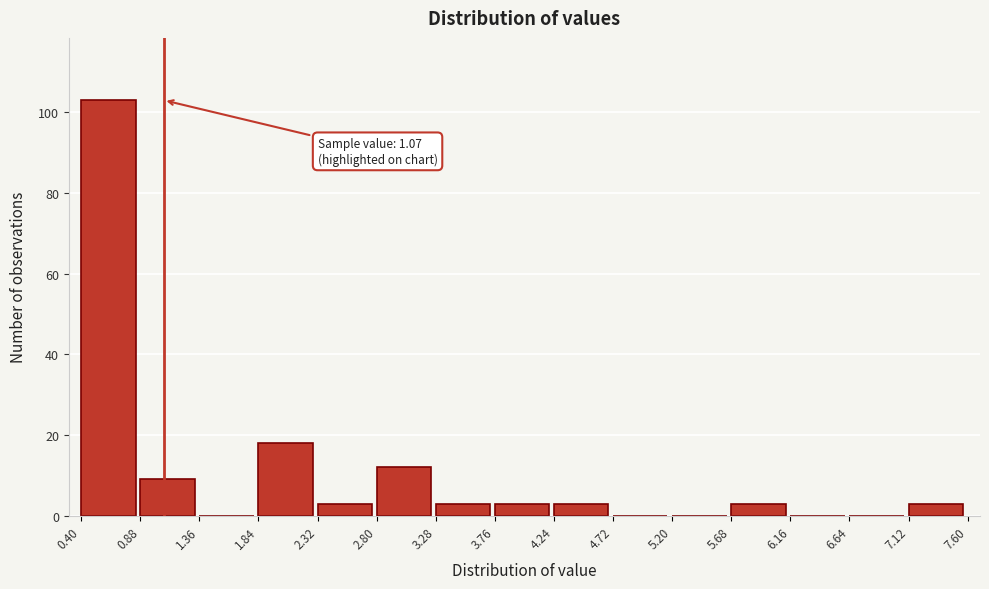

Over which range of the x-axis is the bar tallest?

0.40 to 0.88